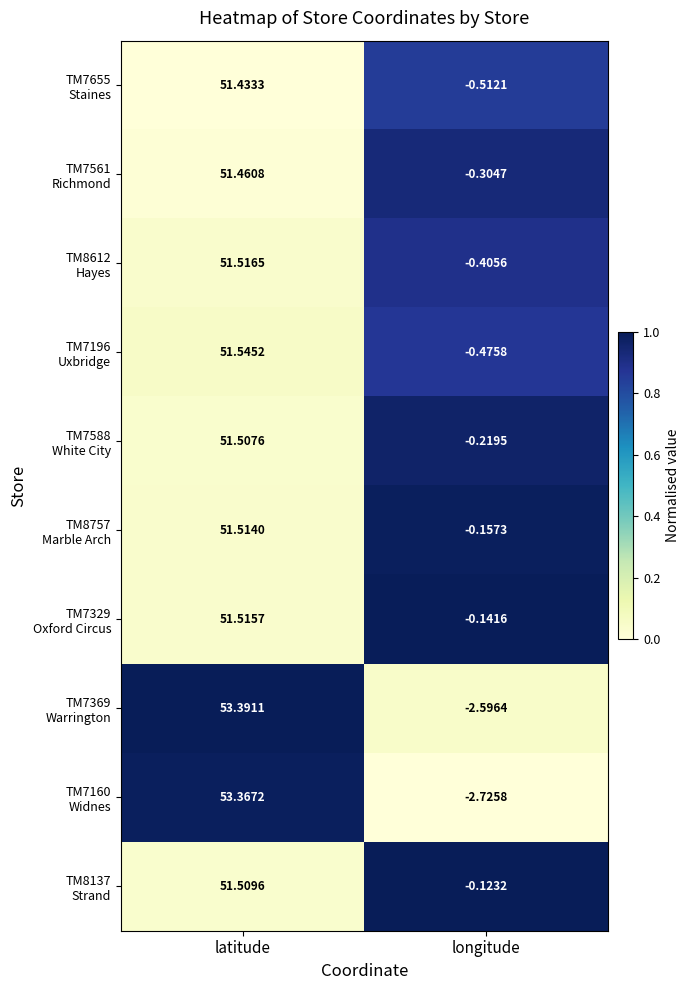

Which label corresponds to the largest value in the chart?

latitude